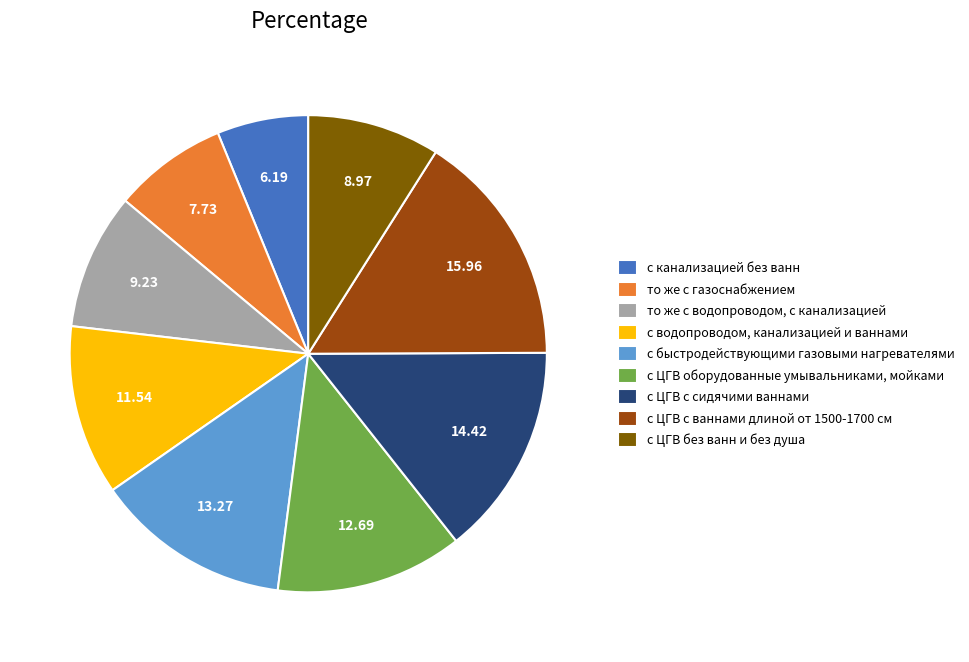

Is it true that с ЦГВ без ванн и без душа is 9% of the pie?

True